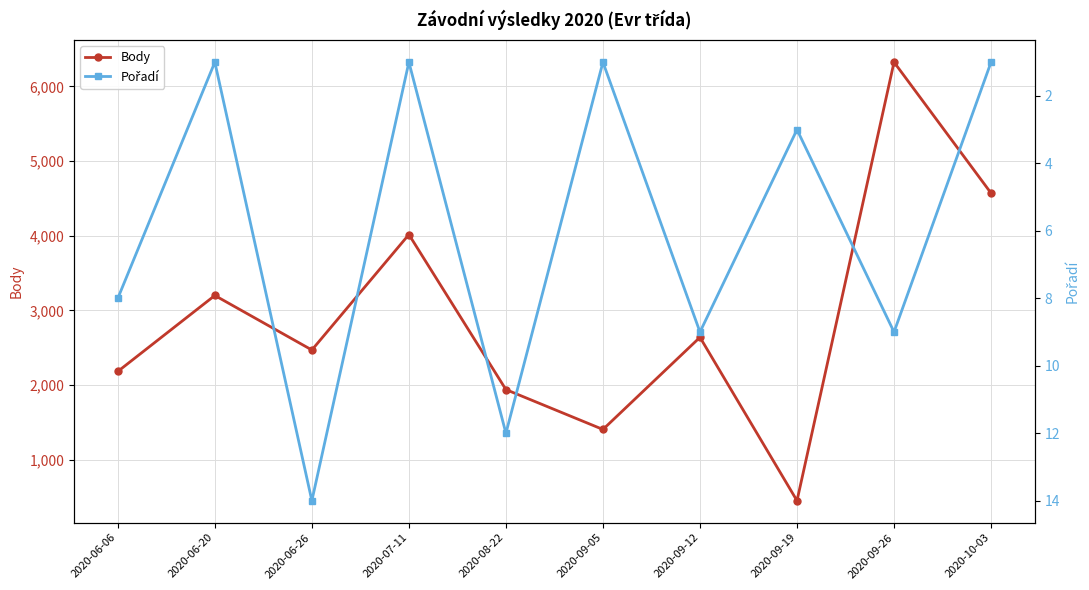

At which label does Body reach its minimum?

2020-09-19